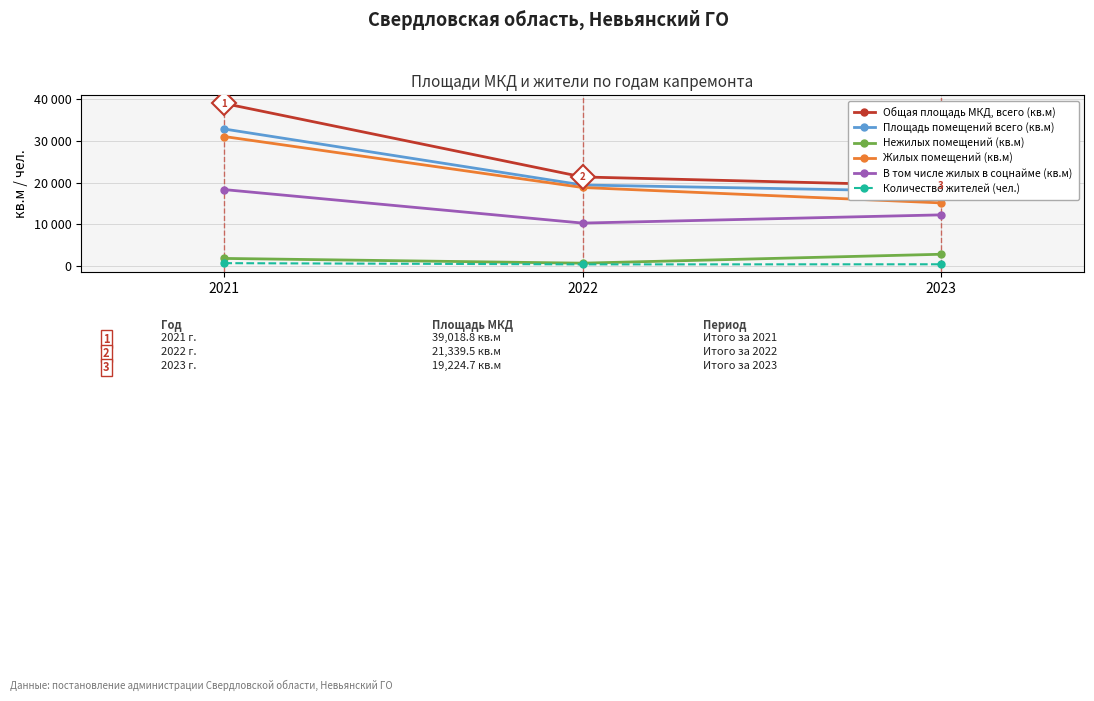

Is this an area chart (filled region under the line)?

No